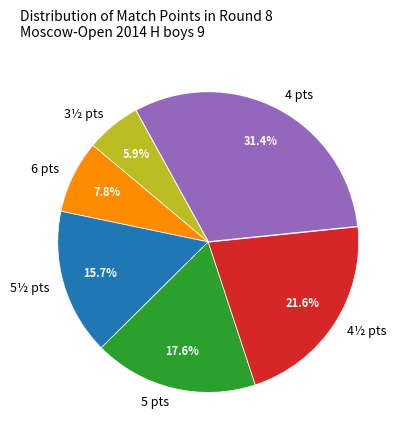

Is there any slice that represents more than half of the pie?

No